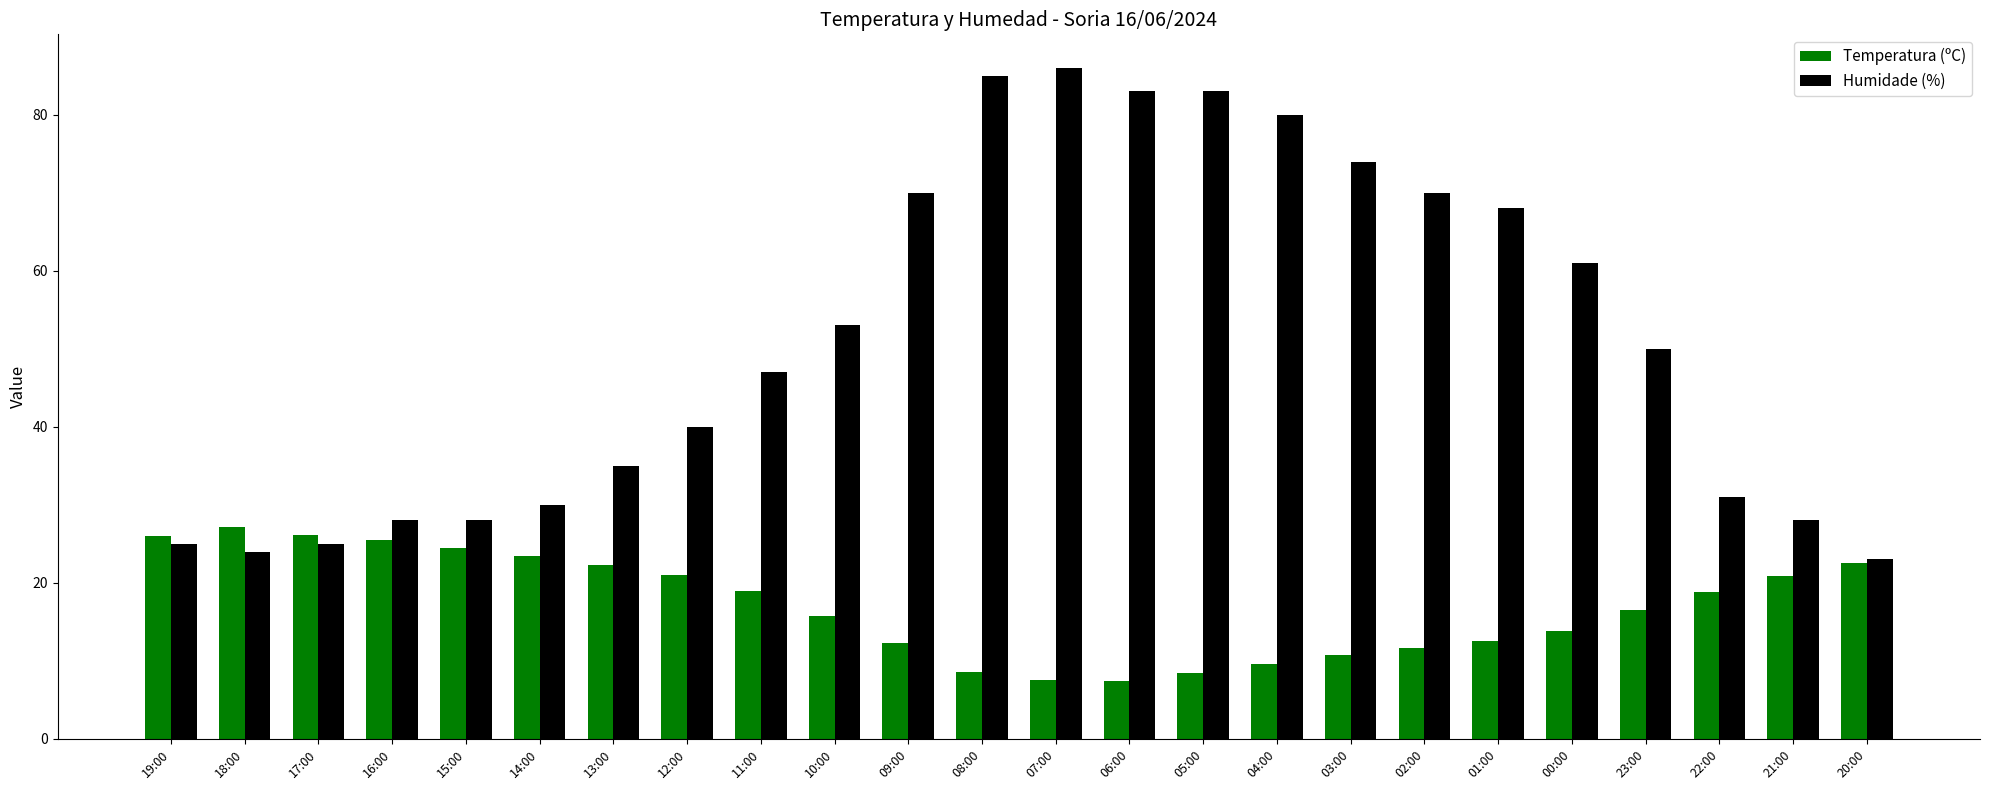

Which series has the largest range (max minus min)?

Humidade (%)